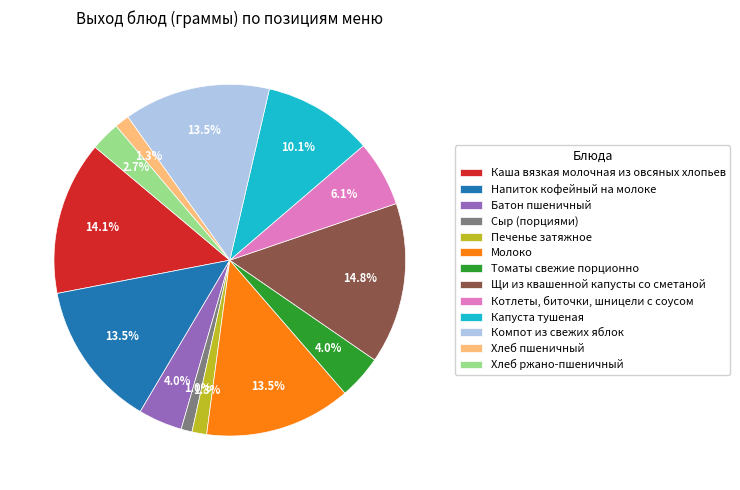

Combined, what portion of the pie is Каша вязкая молочная из овсяных хлопьев and Молоко?

27.6%